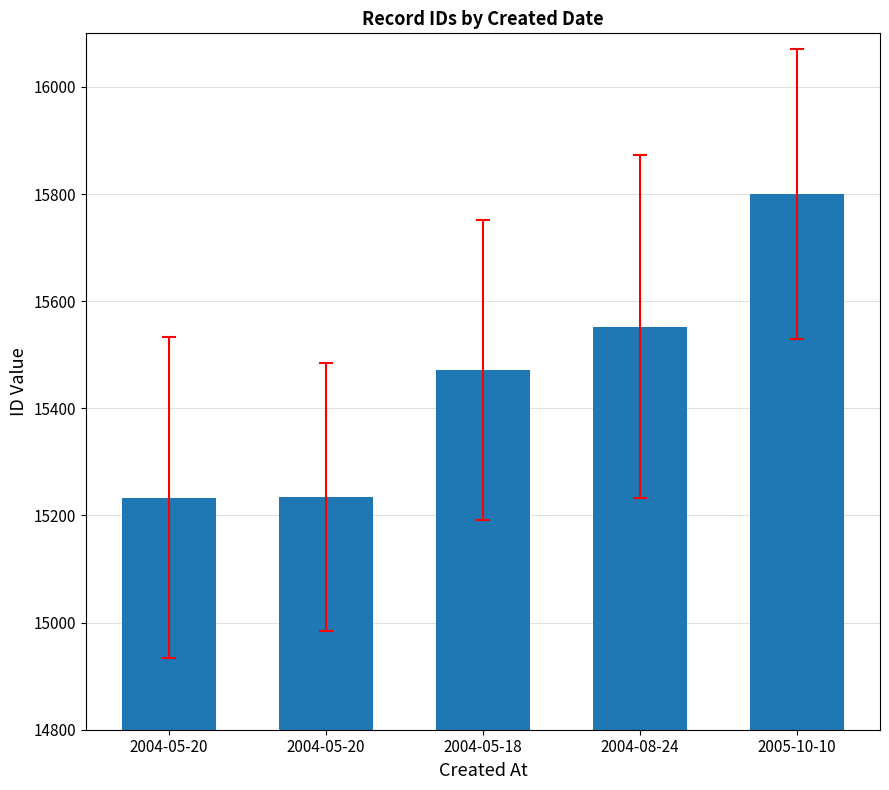

How many distinct data groups are displayed?

1